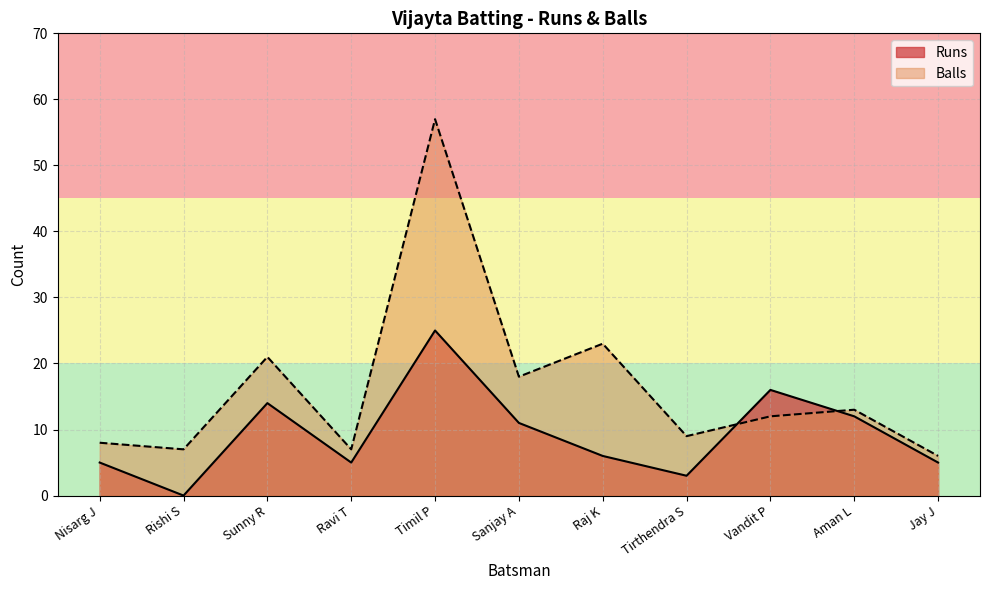

Does the chart have visible grid lines?

Yes